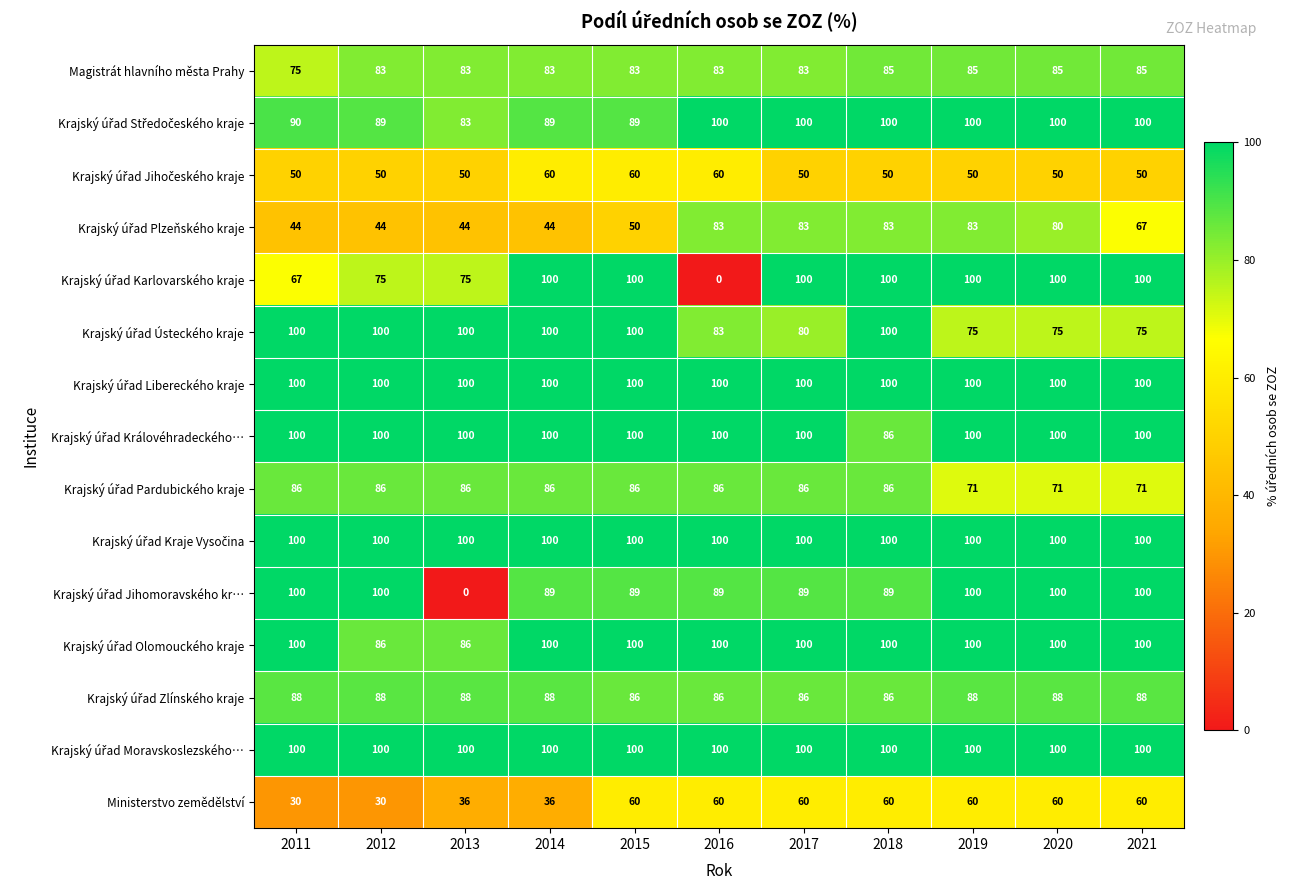

Is it true that Magistrát hlavního města Prahy equals 85 at 2020?

True